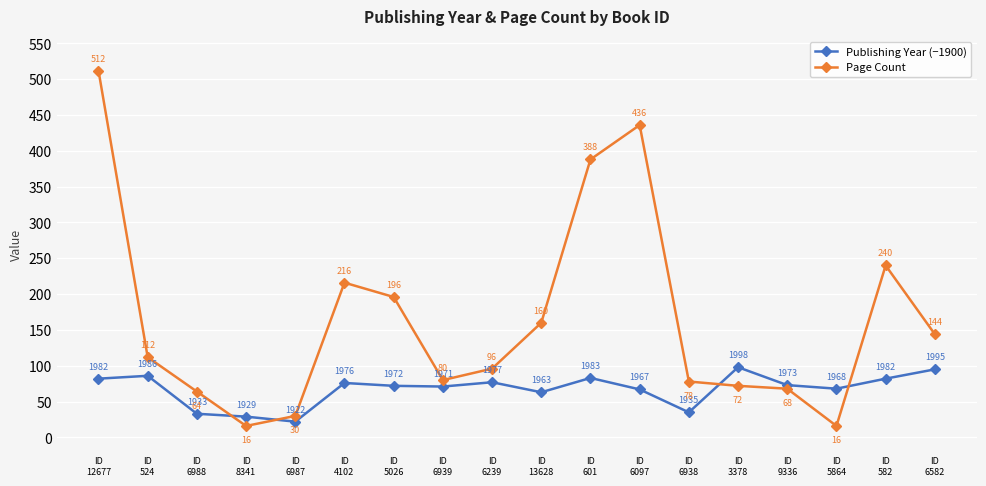

How many distinct data groups are displayed?

2